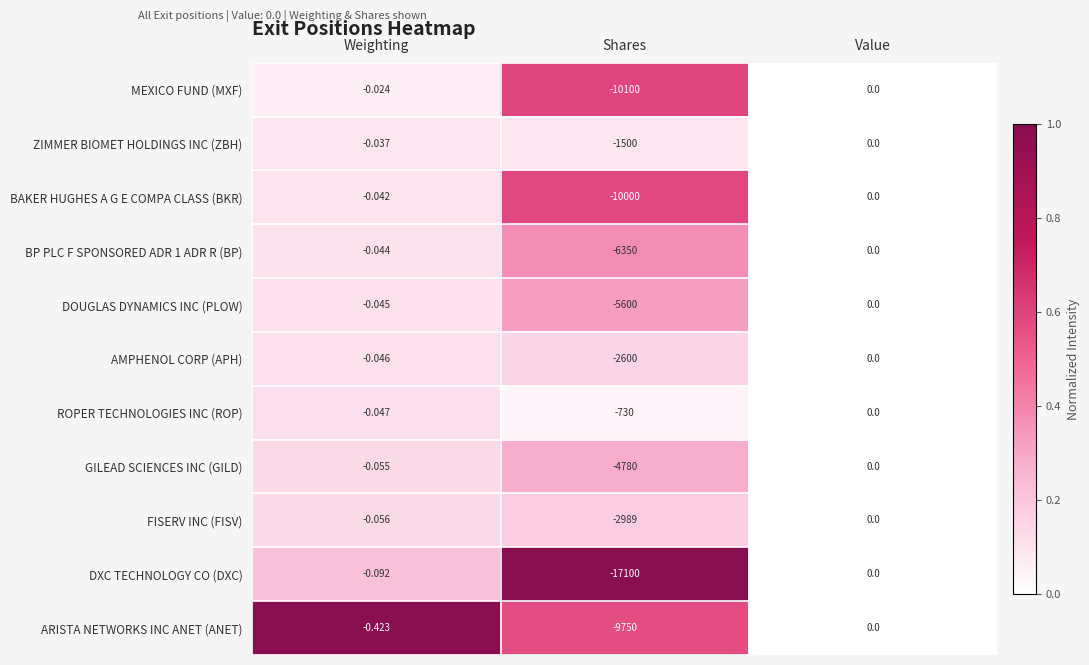

How many data points does each series have?

3